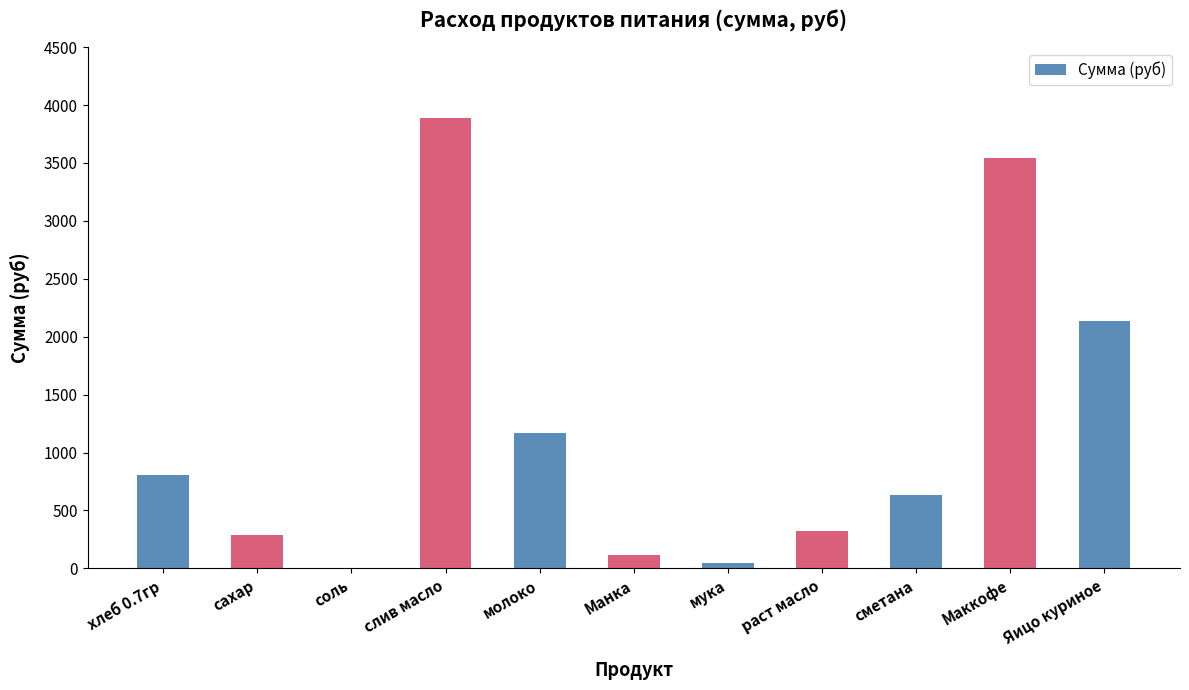

The value at хлеб 0.7гр is 428.5. True or false?

False